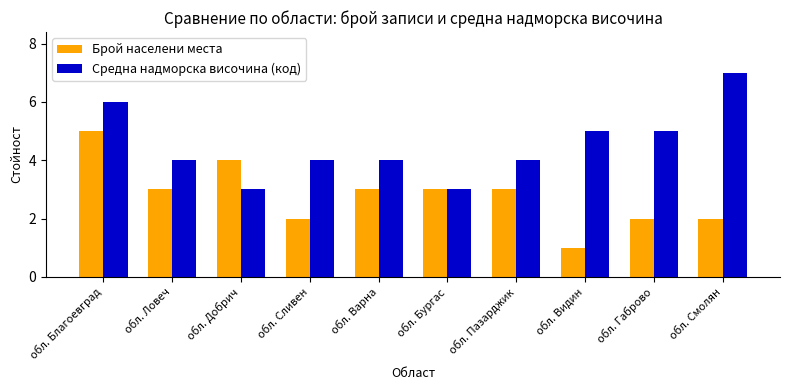

What is the sum of all Брой населени места values?

28